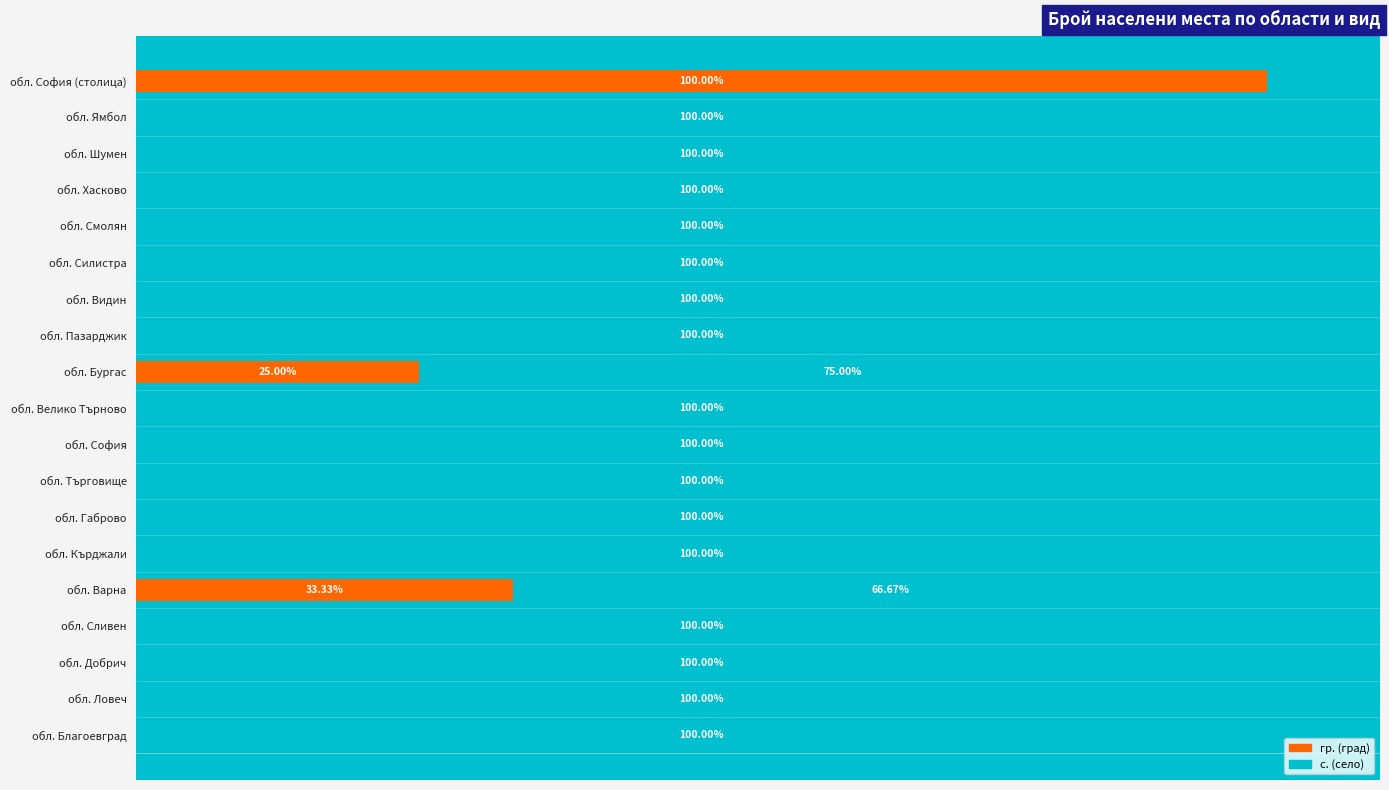

Does the chart contain any negative values?

No